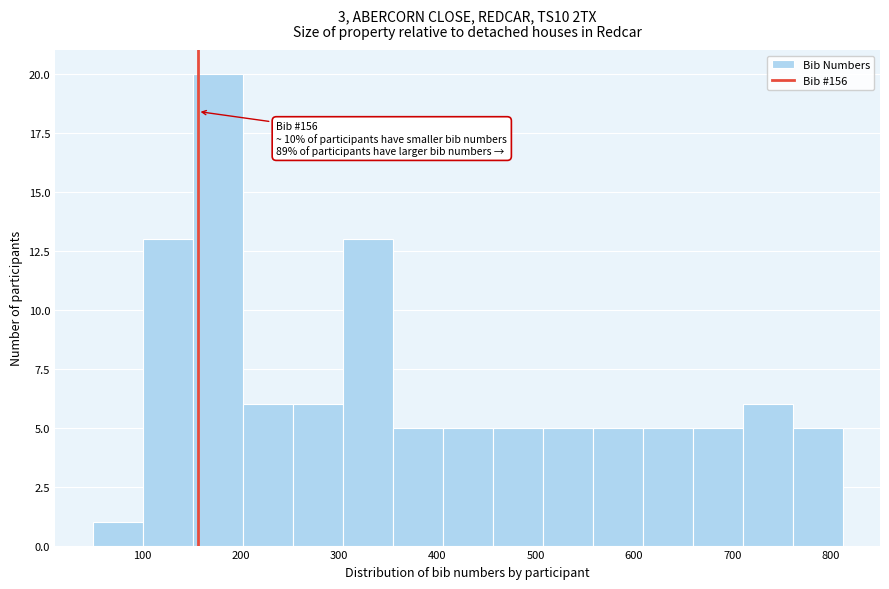

Over which range of the x-axis is the bar tallest?

150 to 200